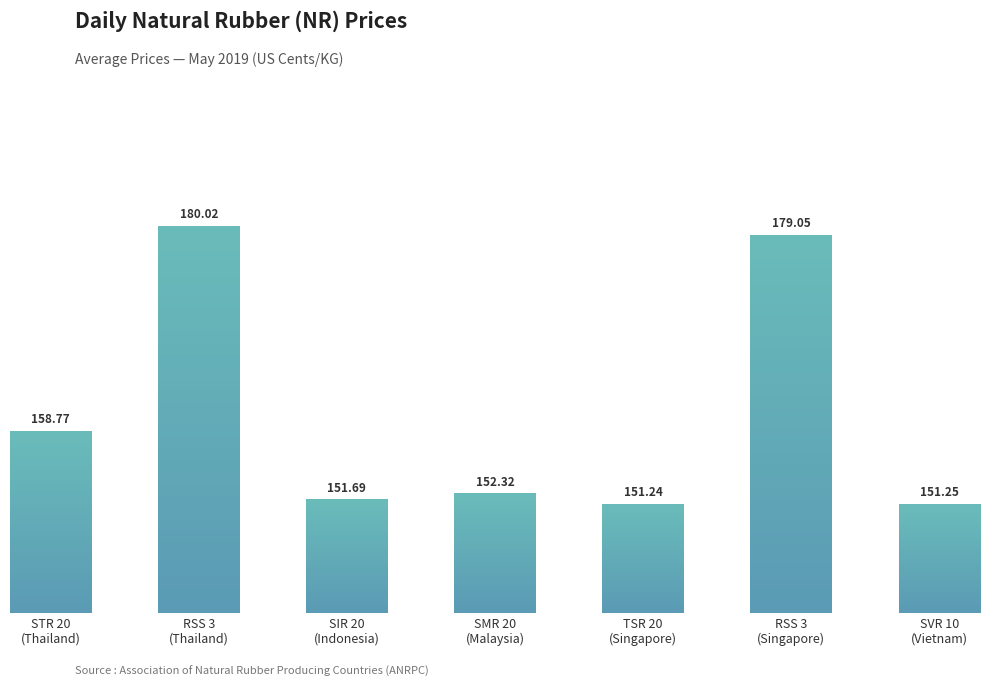

Which label corresponds to the largest value in the chart?

RSS 3
(Thailand)